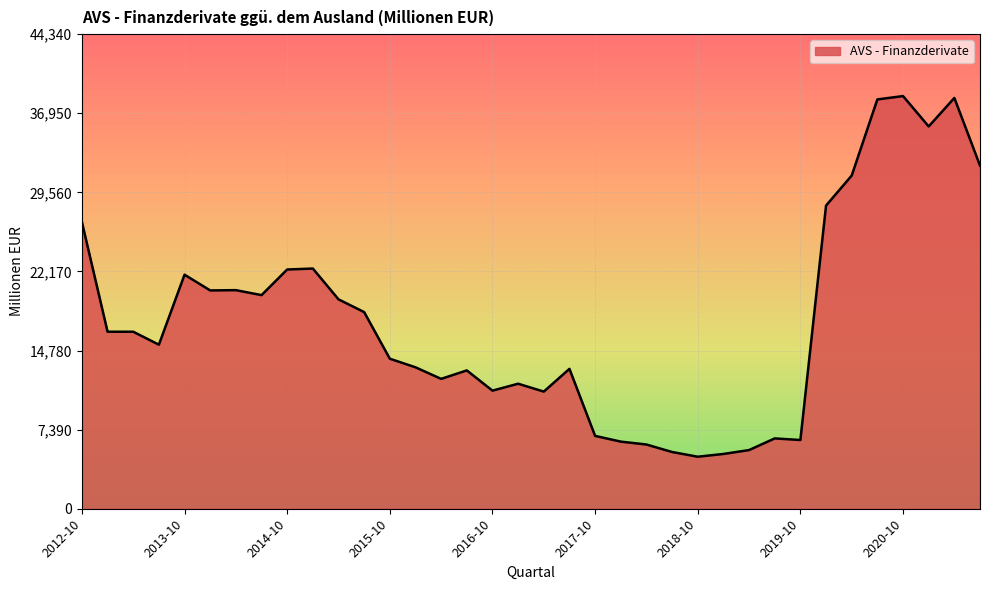

What is the difference between the maximum and minimum values?

33697